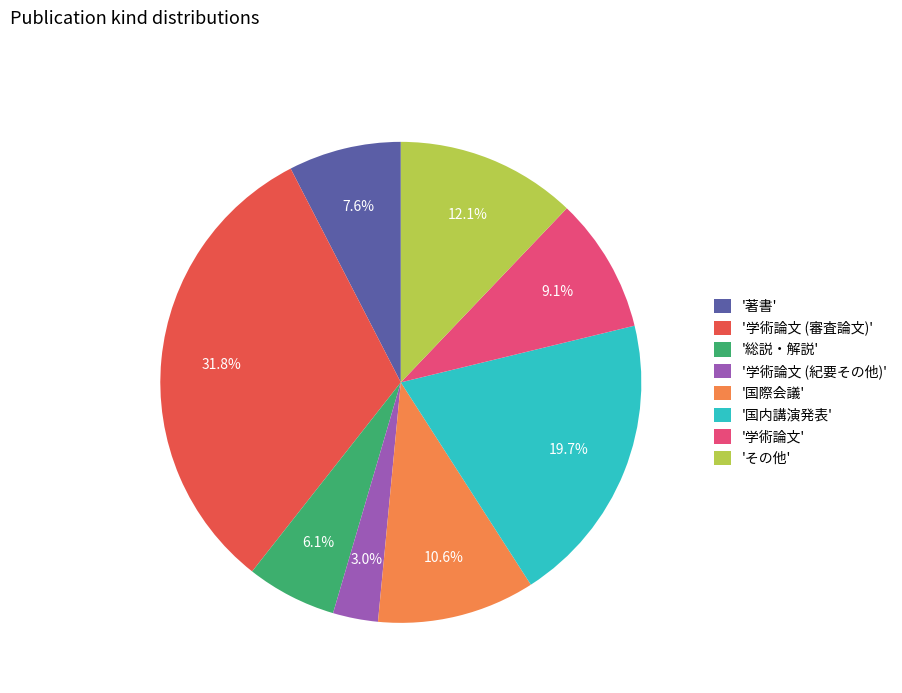

Which slice is the largest?

'学術論文 (審査論文)'